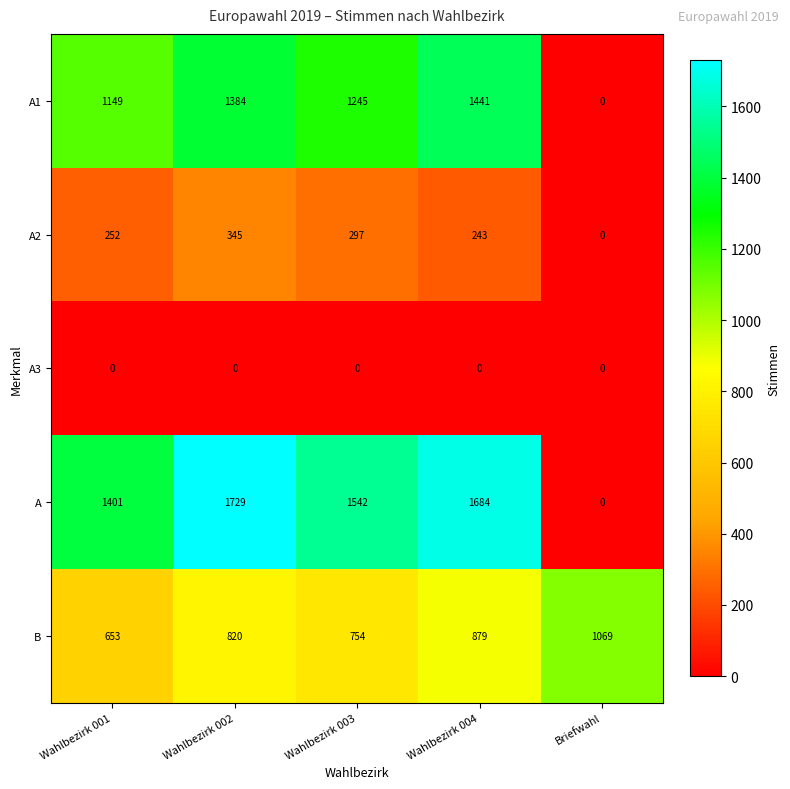

At which category is the sum across all series the highest?

Wahlbezirk 002